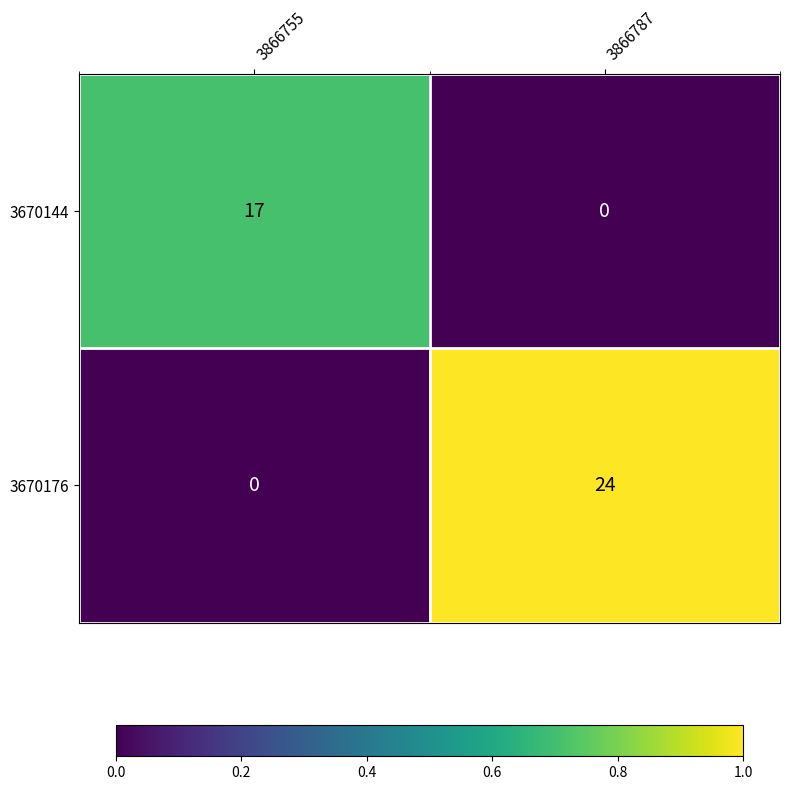

Which series changed the most between 3866755 and 3866787?

3670176